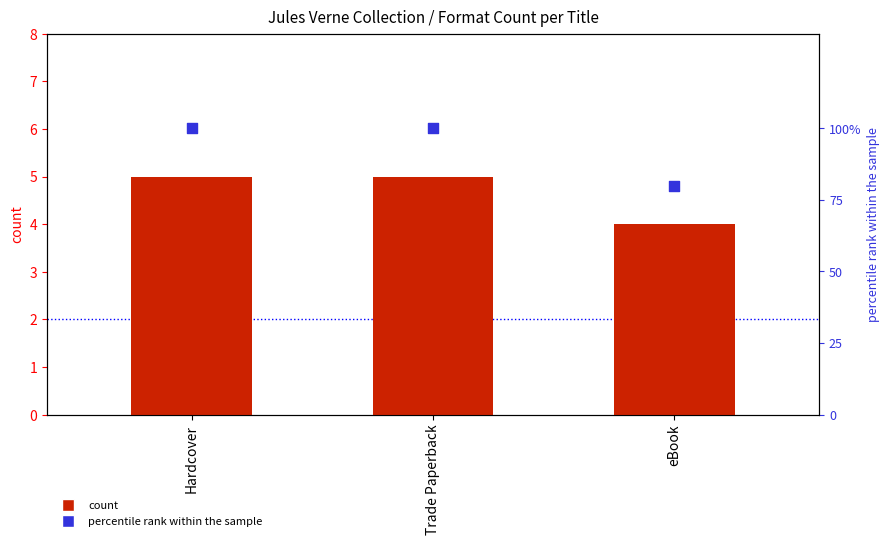

At how many categories does at least one series exceed 97?

2